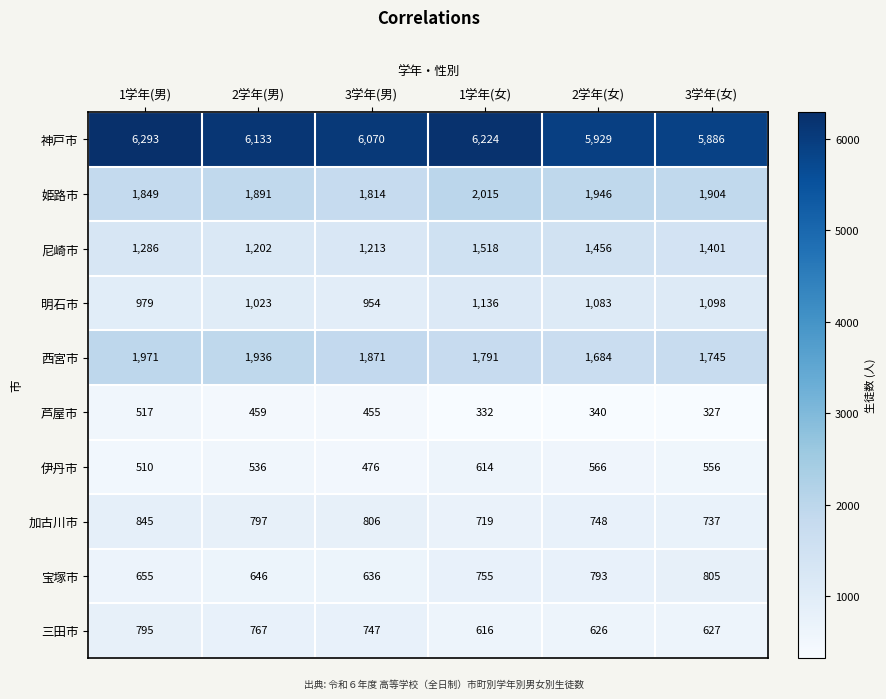

True or false: 三田市 has a value of 747 at 3学年(男).

True